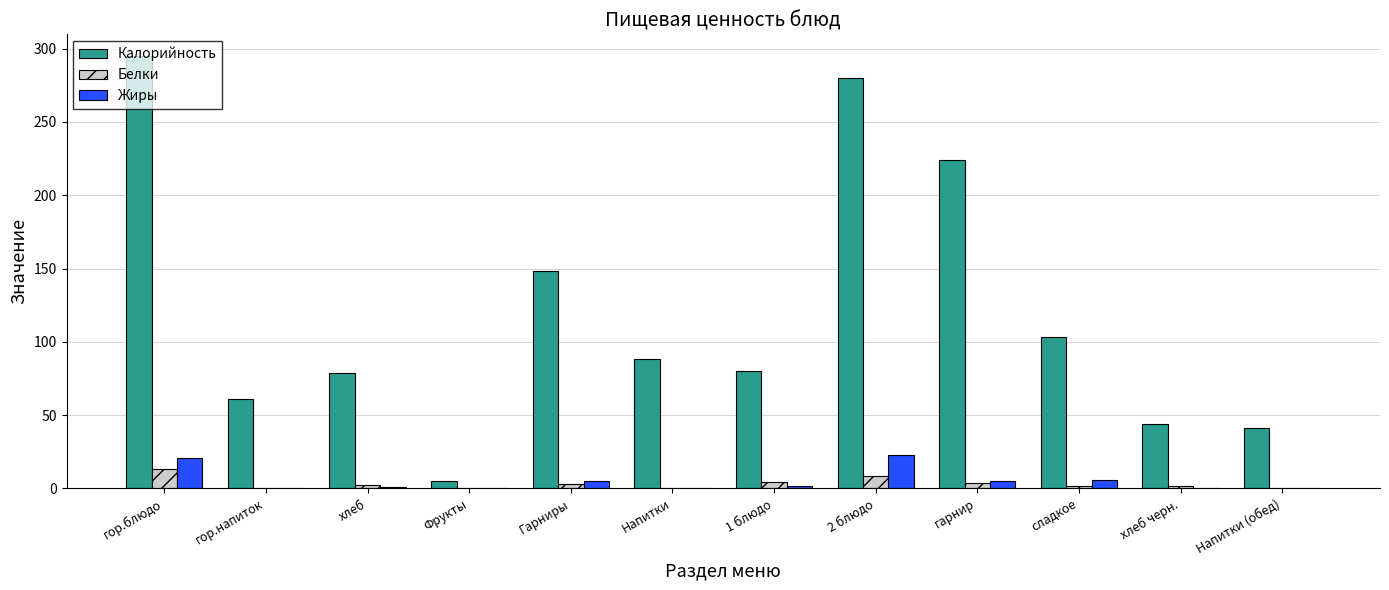

Between 2 блюдо and сладкое, which series saw the biggest shift?

Калорийность